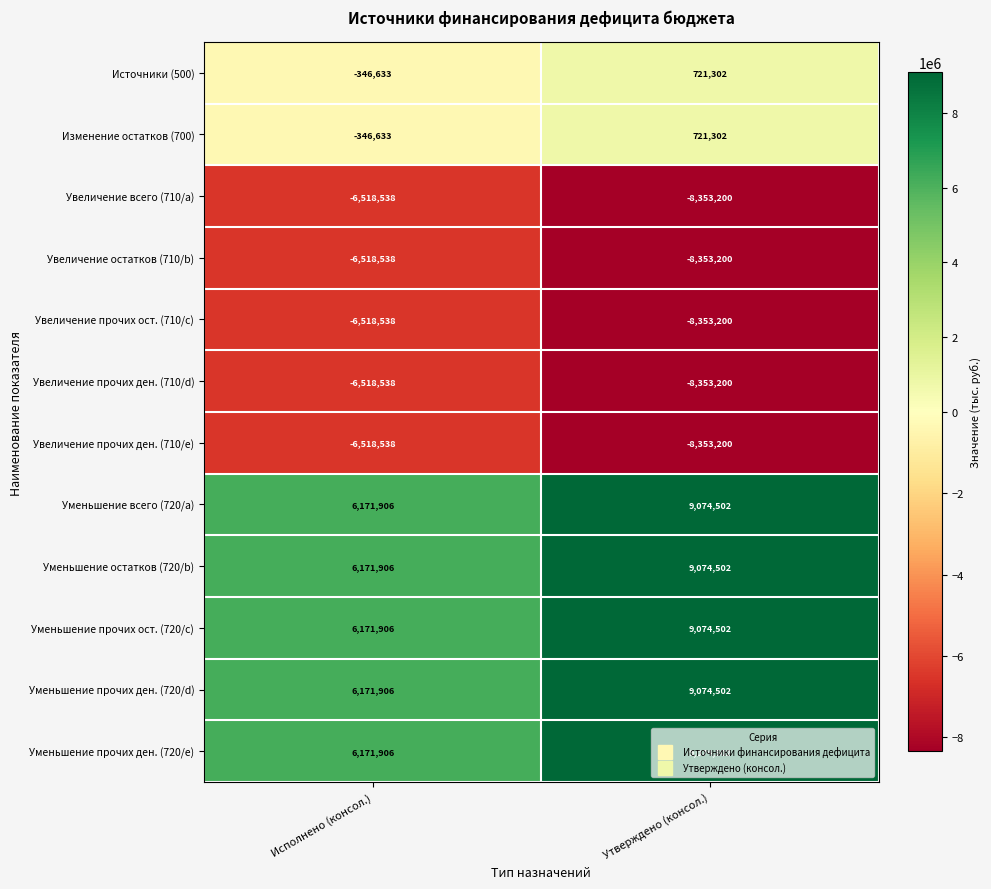

How many data points in Уменьшение прочих ост. (720/c) are less than 9074502?

1